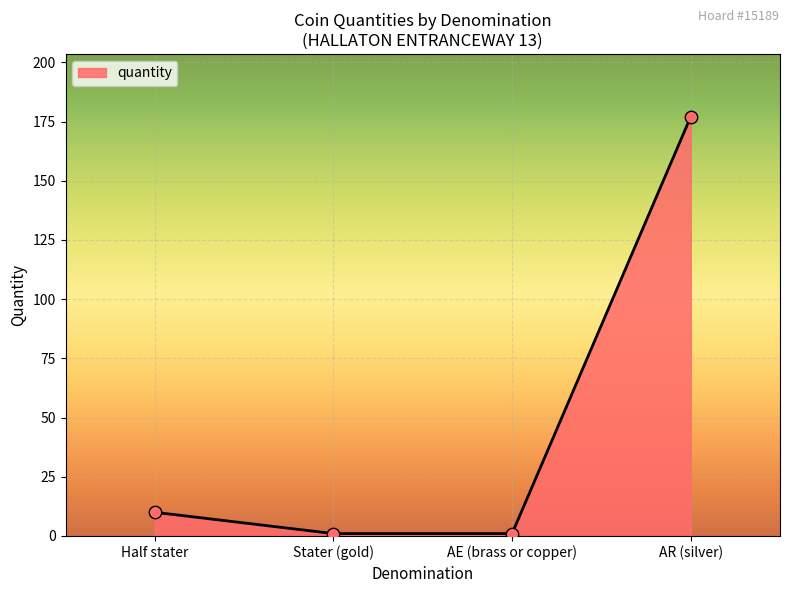

What is the change in value from Stater (gold) to AR (silver)?

+176